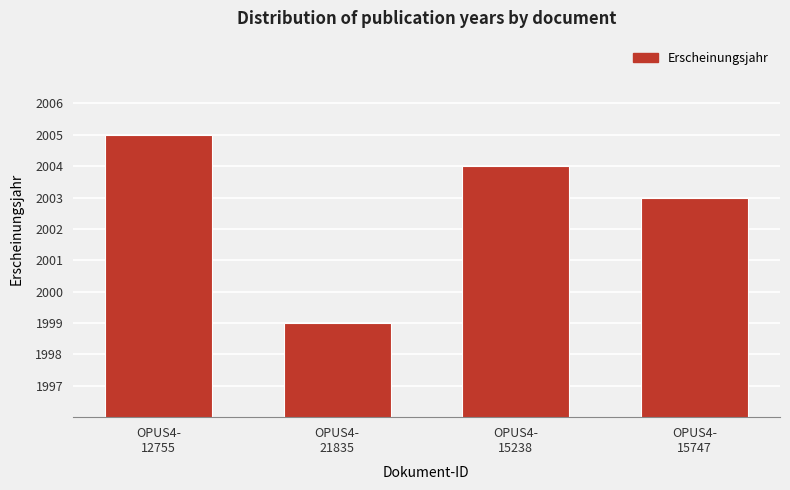

What is the approximate value at OPUS4-
21835?

1999